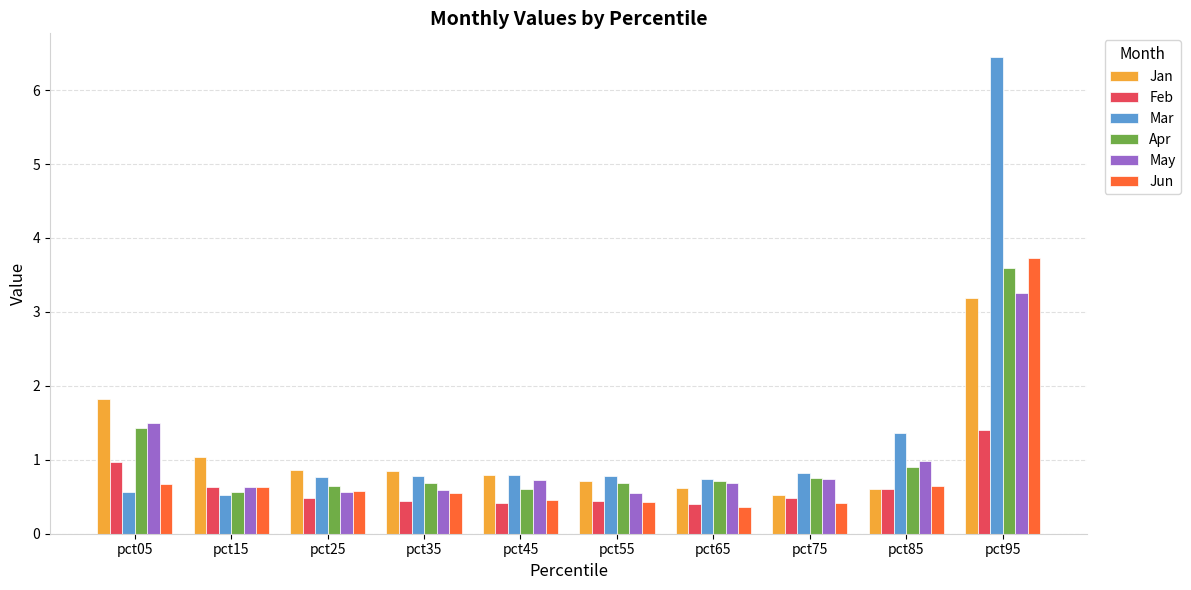

What is the difference between the maximum and minimum values in the Apr series?

3.0